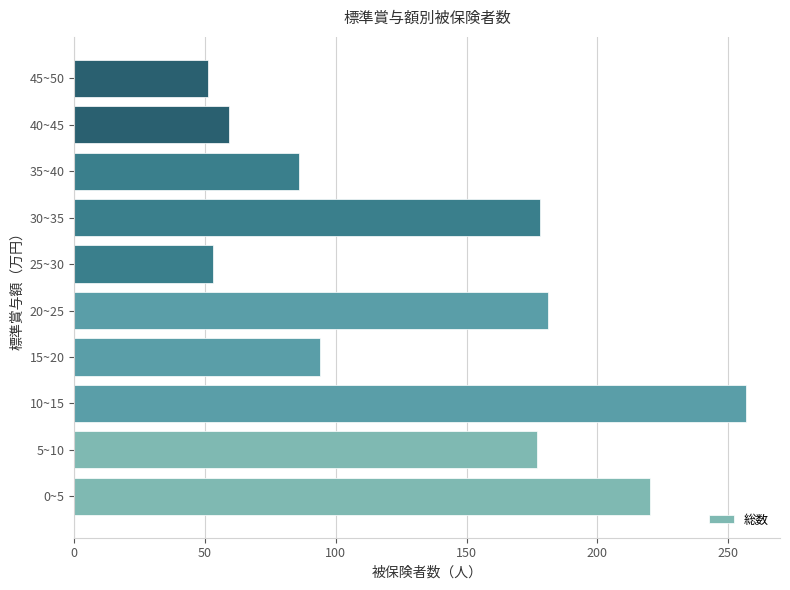

What is the difference between the maximum and minimum values?

206